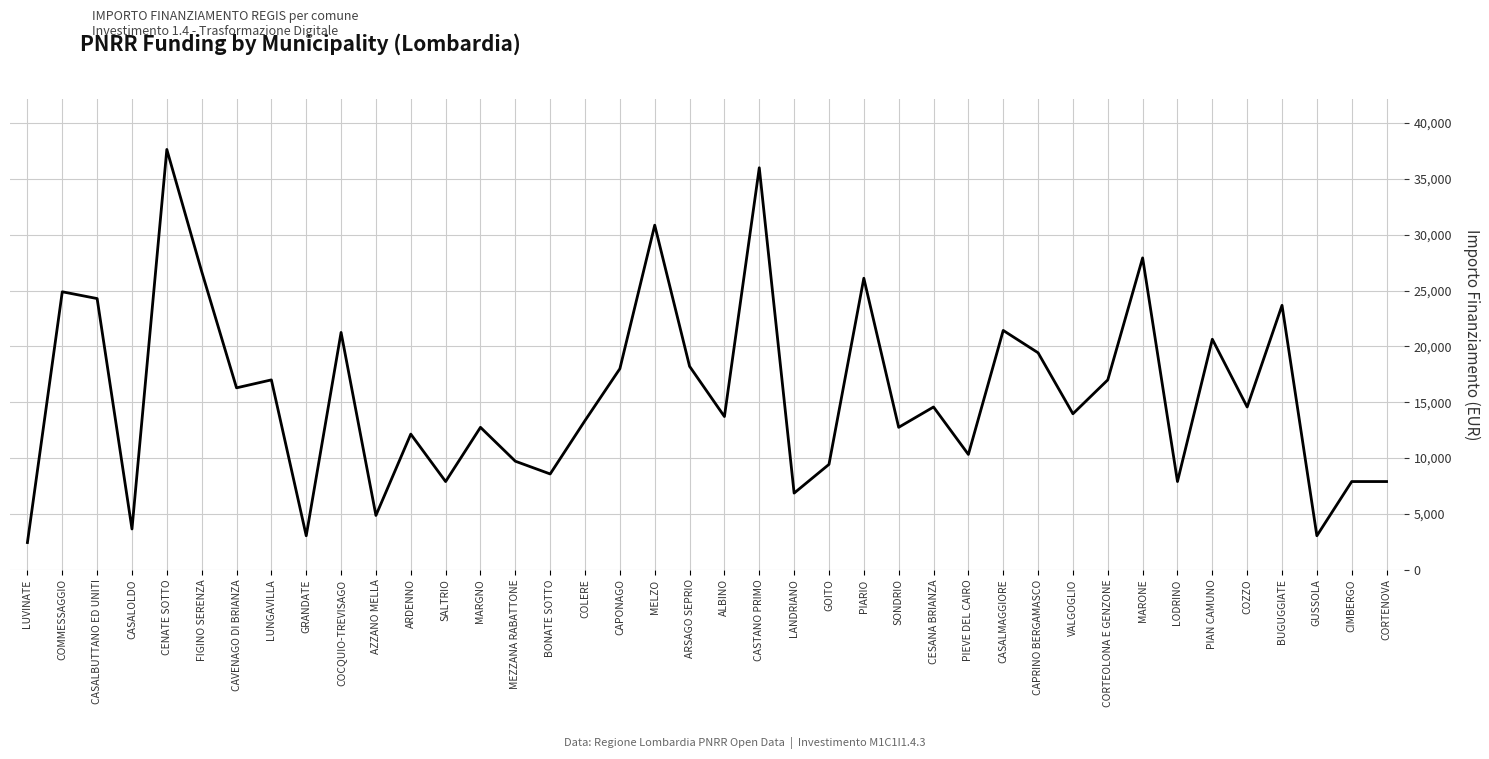

What is the difference between the values at ARDENNO and LUVINATE?

9712